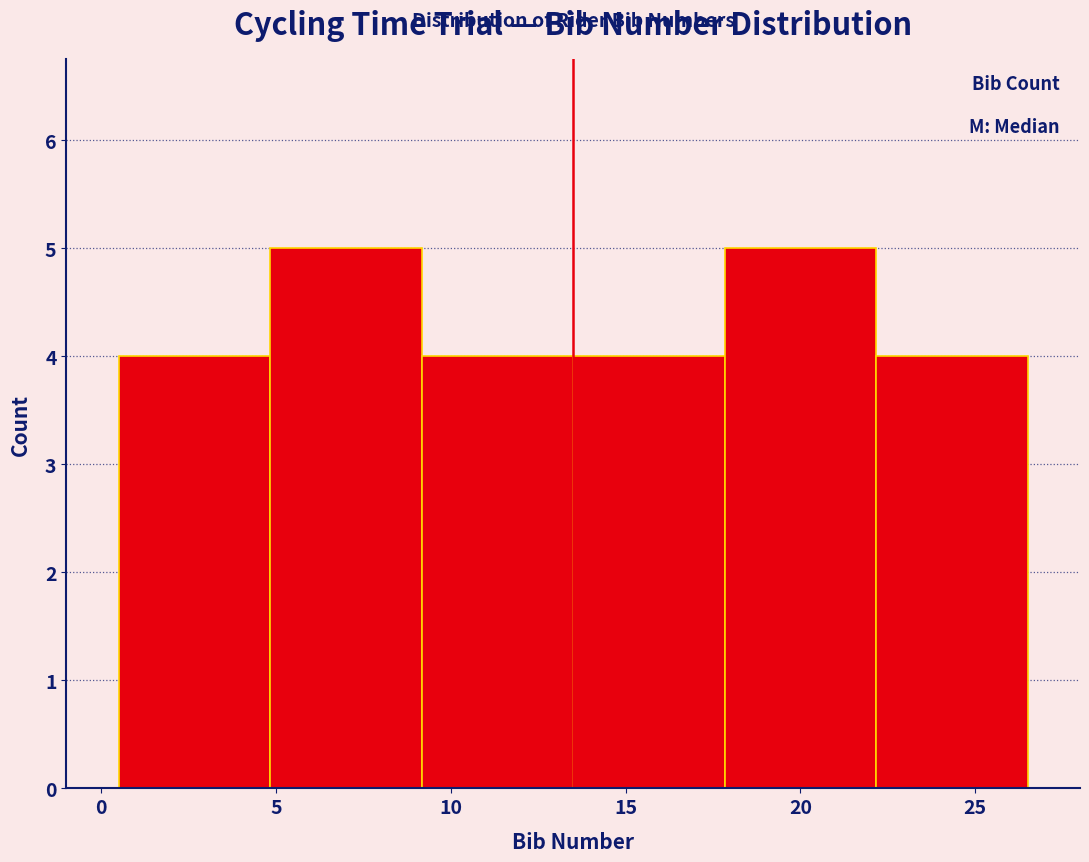

Reading left to right, list every bar in this chart as the range it spans on the x-axis followed by its height. Neither the bar edges nor the heights are printed on the chart, so give them approximately, as read against the axes.

0.5 to 5.0: 4
5.0 to 9.0: 5
9.0 to 13.5: 4
13.5 to 18.0: 4
18.0 to 22.0: 5
22.0 to 26.5: 4